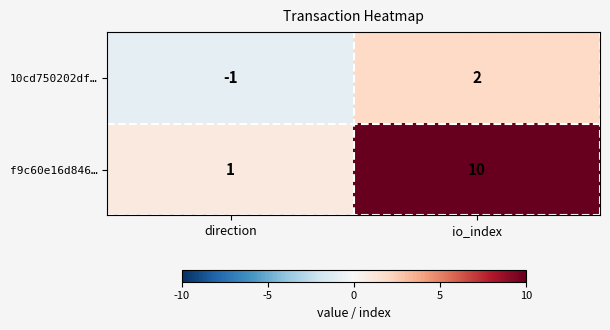

Which series has the largest range (max minus min)?

f9c60e16d846…